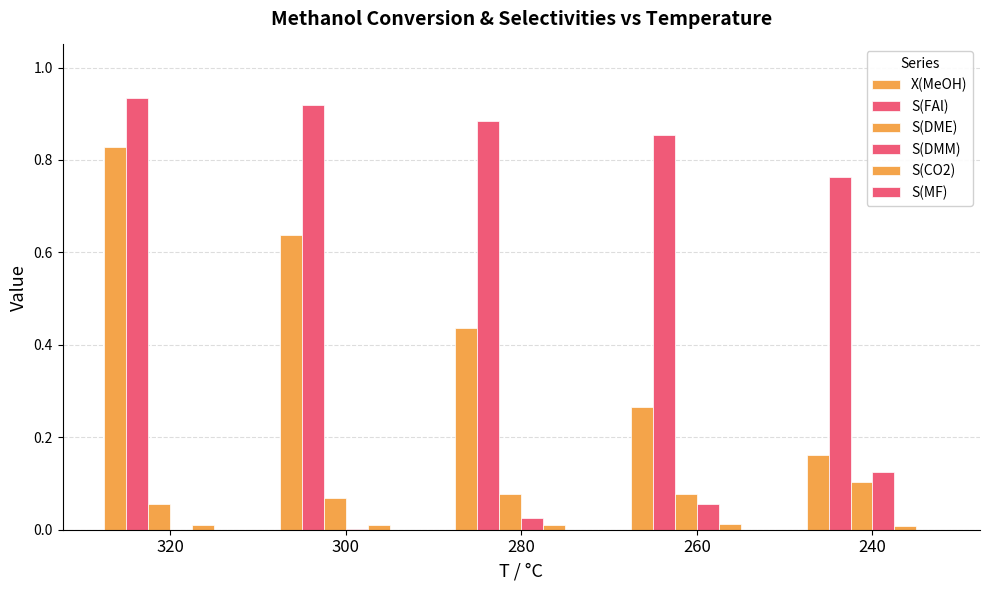

Reading left to right, what are all the values shown in this chart?

X(MeOH): 0.8	0.6	0.4	0.3	0.2
S(FAl): 0.9	0.9	0.9	0.9	0.8
S(DME): 0.1	0.1	0.1	0.1	0.1
S(DMM): 0.0	0.0	0.0	0.1	0.1
S(CO2): 0.0	0.0	0.0	0.0	0.0
S(MF): 0.0	0.0	0.0	0.0	0.0